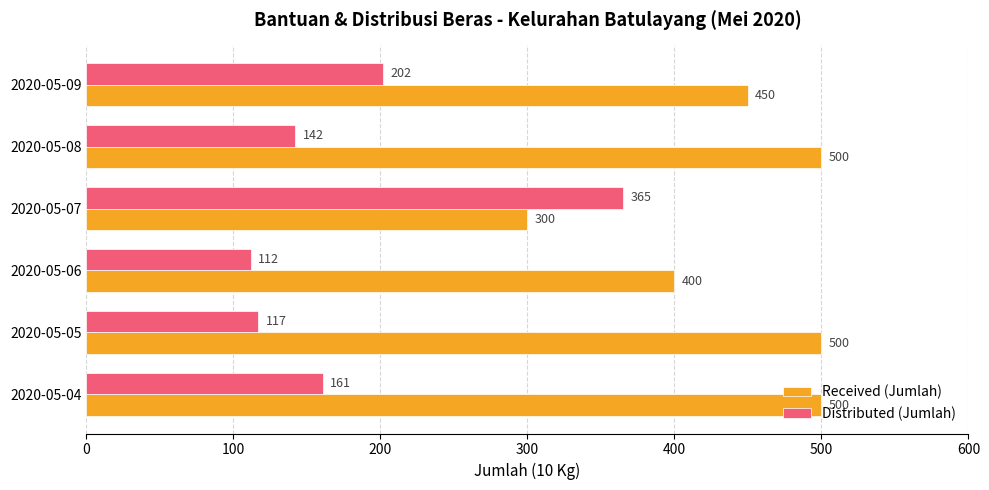

How many Received (Jumlah) values are between 400 and 500?

5